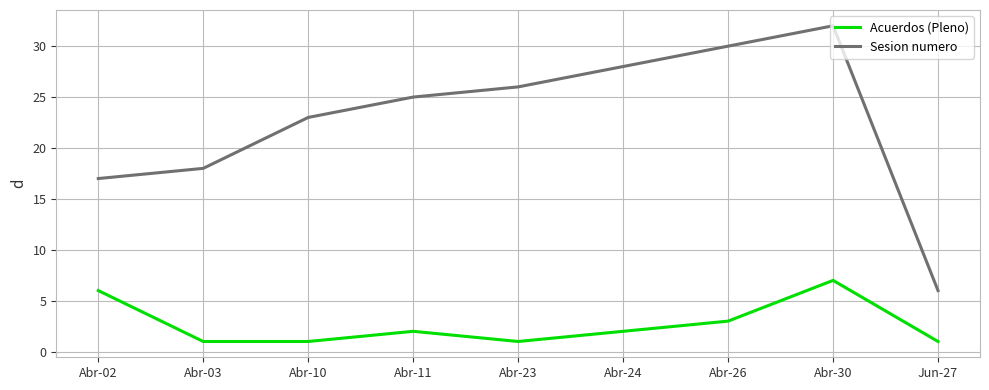

Rank the series by their average value, from highest to lowest.

Sesion numero, Acuerdos (Pleno)